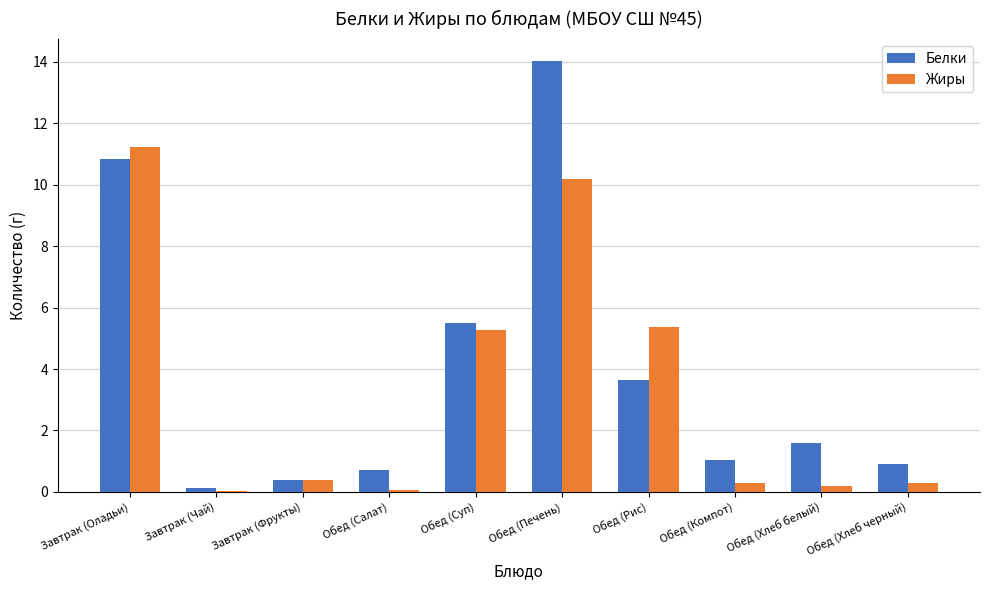

What is the greatest value displayed?

14.0